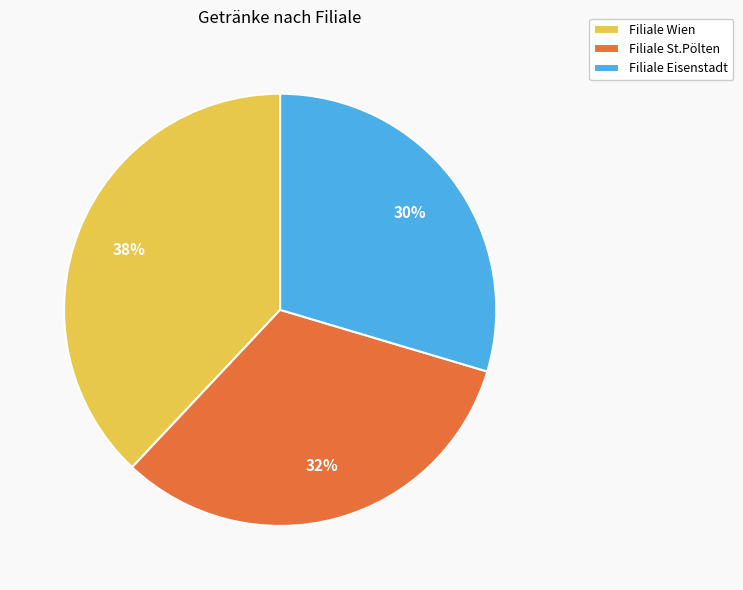

Does Filiale St.Pölten account for over 50% of the chart?

No